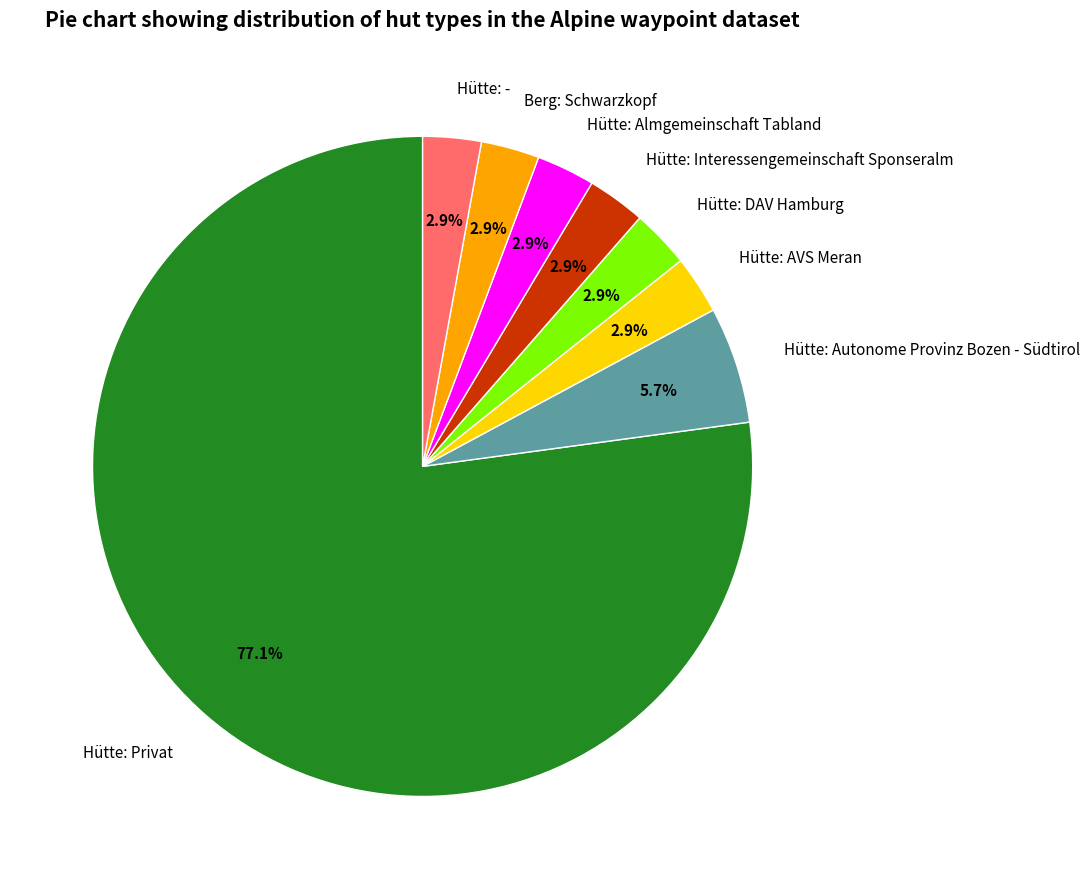

Is Hütte: - the majority of the pie?

No